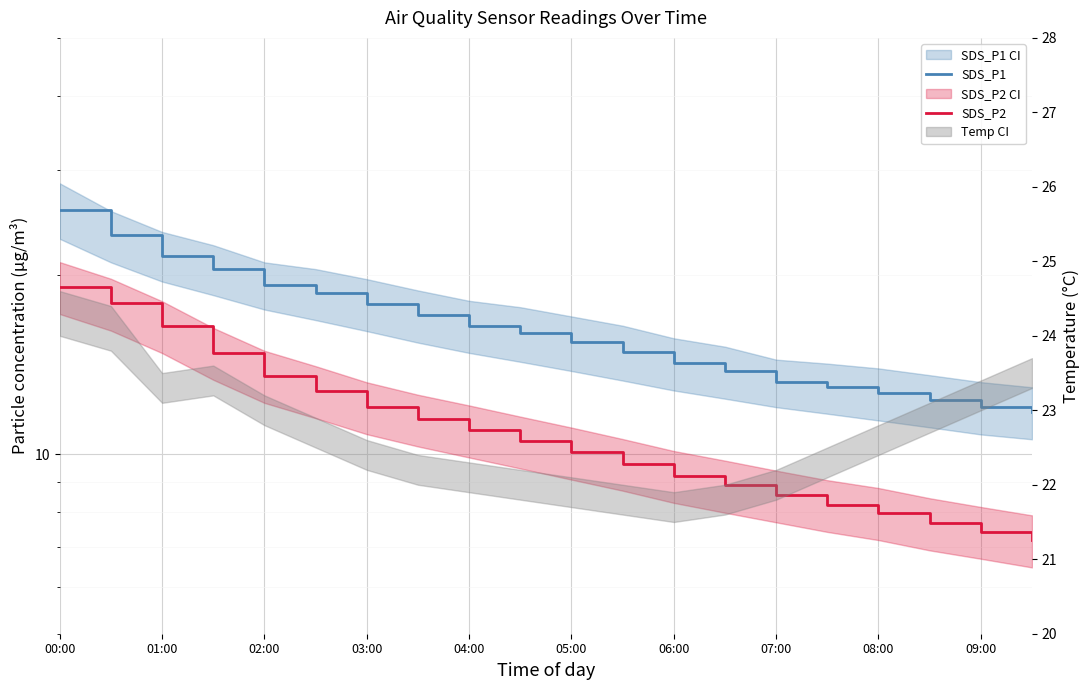

True or false: SDS_P1 and SDS_P2 intersect in this chart.

False